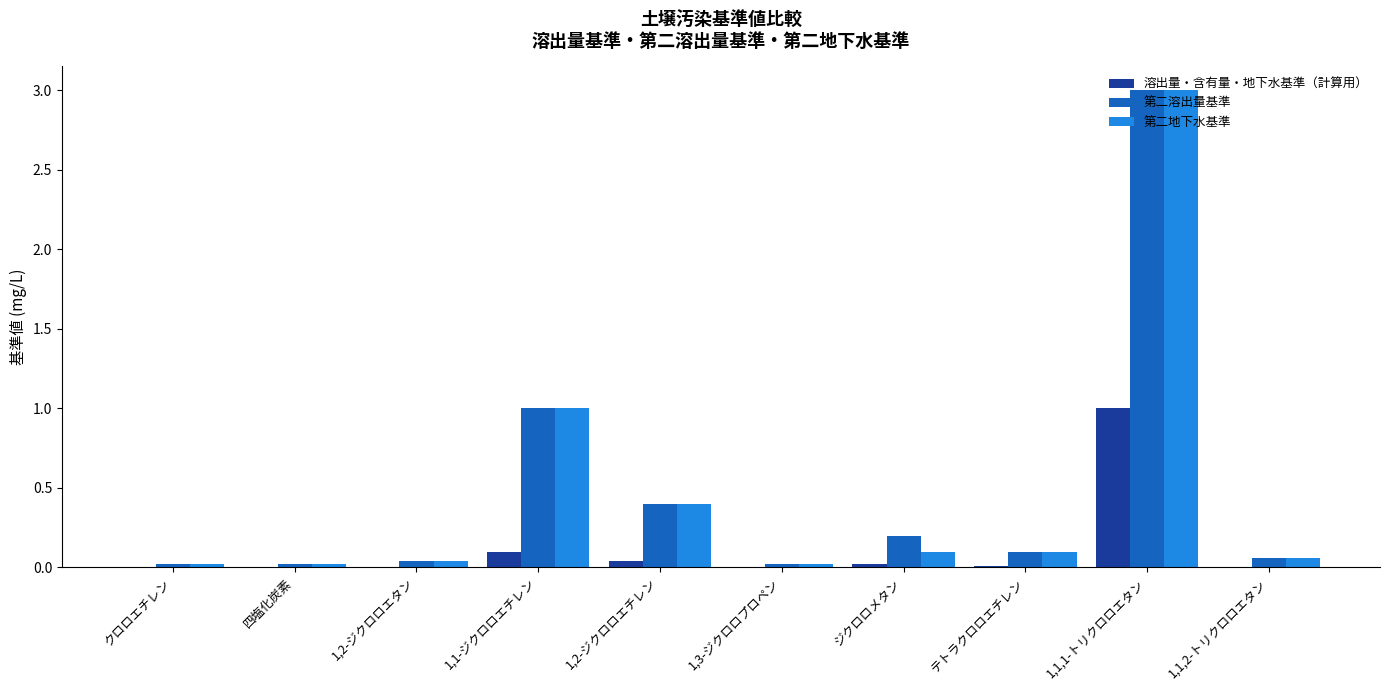

True or false: 第二地下水基準 has a value of 0.2 at テトラクロロエチレン.

False